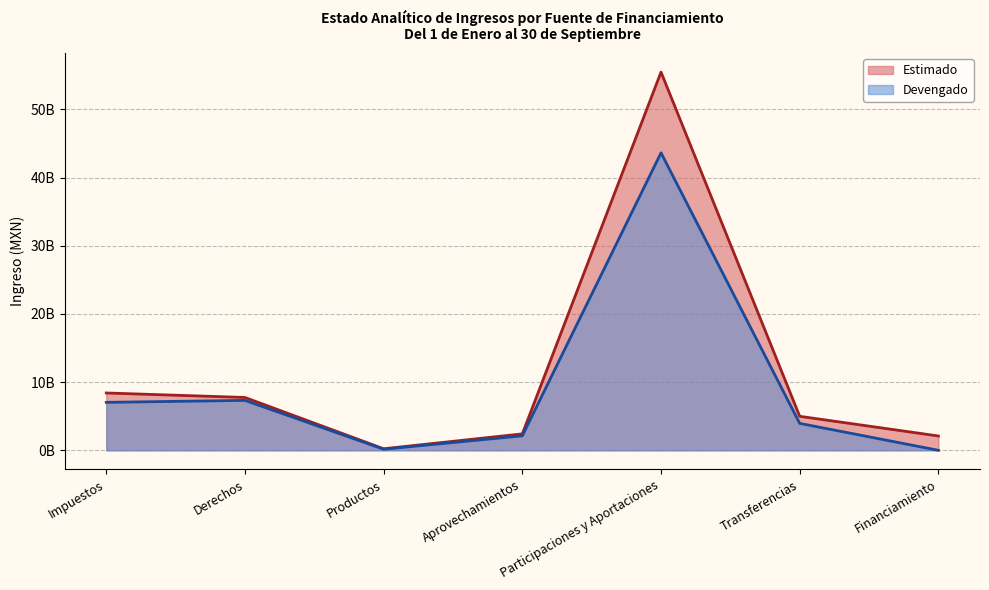

Is the value of Devengado at Derechos greater than the value of Estimado at Financiamiento?

Yes